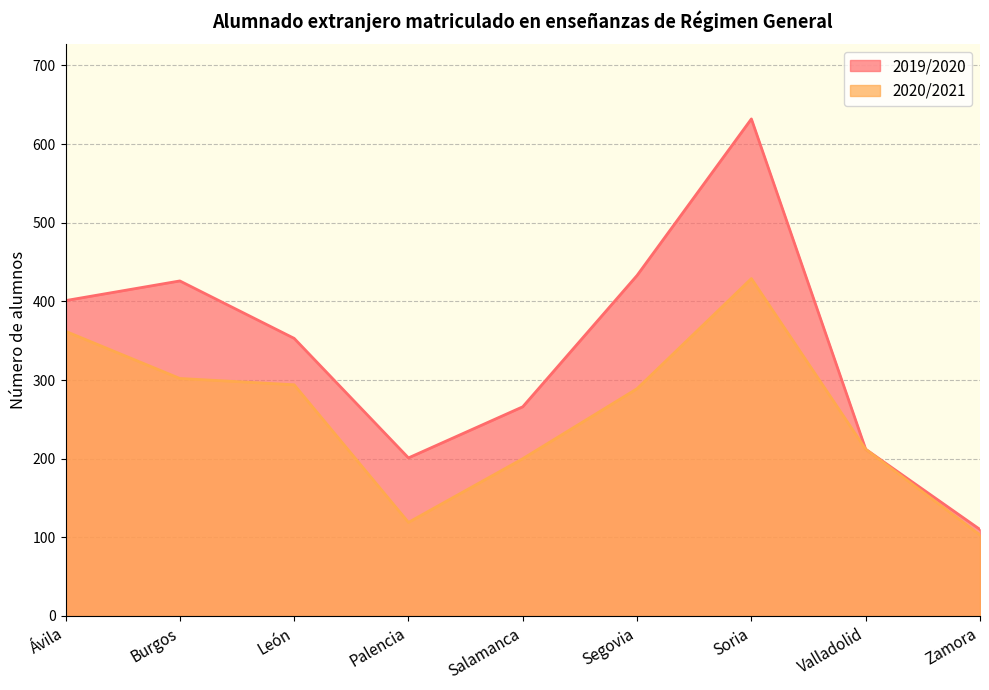

Rank the categories by 2019/2020 value from lowest to highest.

Zamora, Palencia, Valladolid, Salamanca, León, Ávila, Burgos, Segovia, Soria